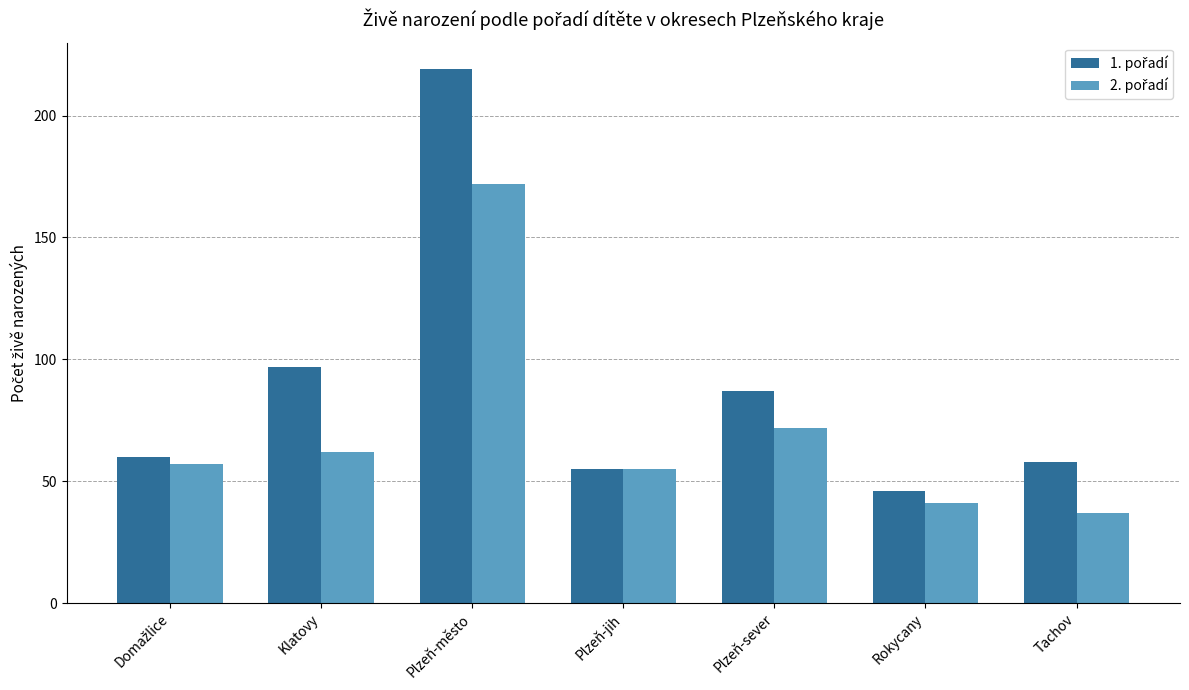

At how many categories does at least one series exceed 102?

1